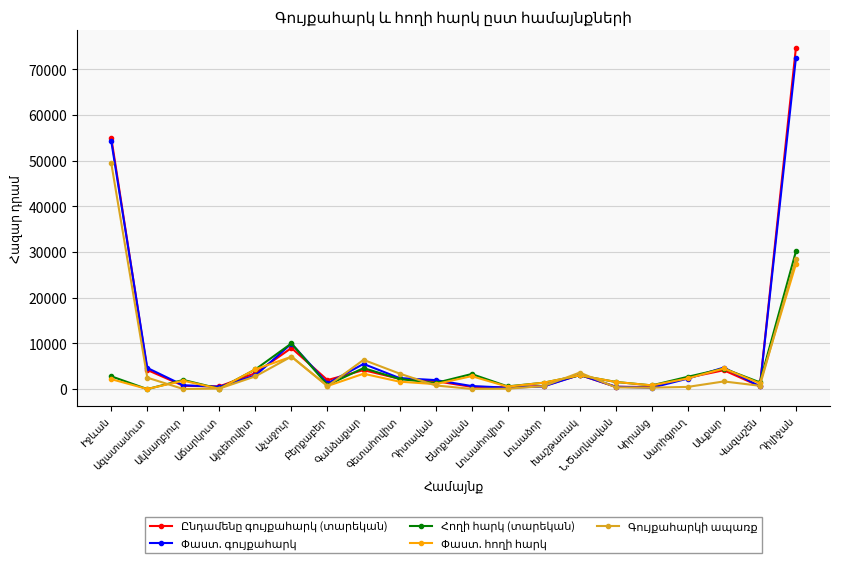

Is it true that Փաստ. հողի հարկ equals 2347.7 at Սարիգյուղ?

True